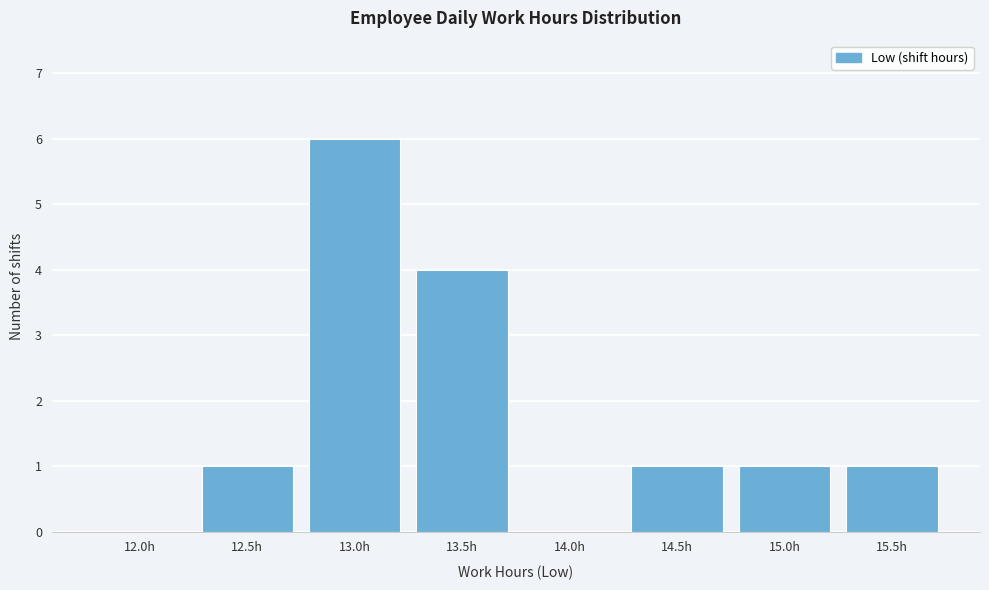

Reading left to right, what are all the values shown in this chart?

12.0h=0	12.5h=1	13.0h=6	13.5h=4	14.0h=0	14.5h=1	15.0h=1	15.5h=1